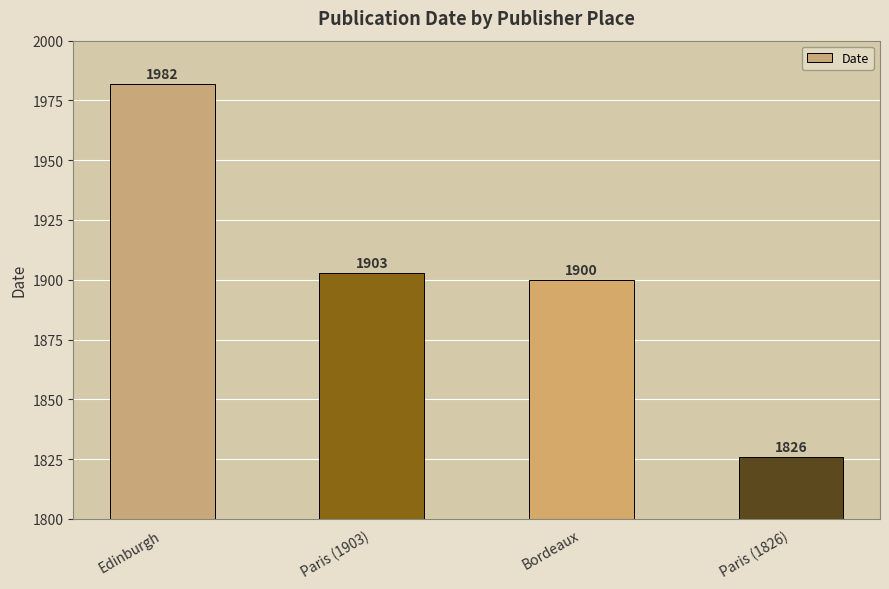

What is the maximum value shown in the chart?

1982